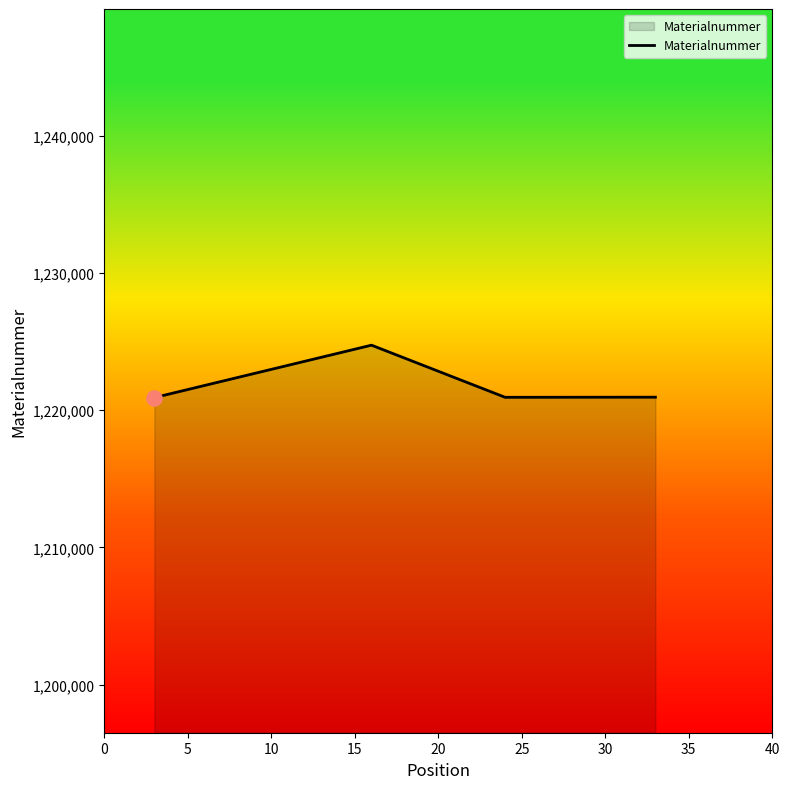

What is the minimum value shown in the chart?

1220912